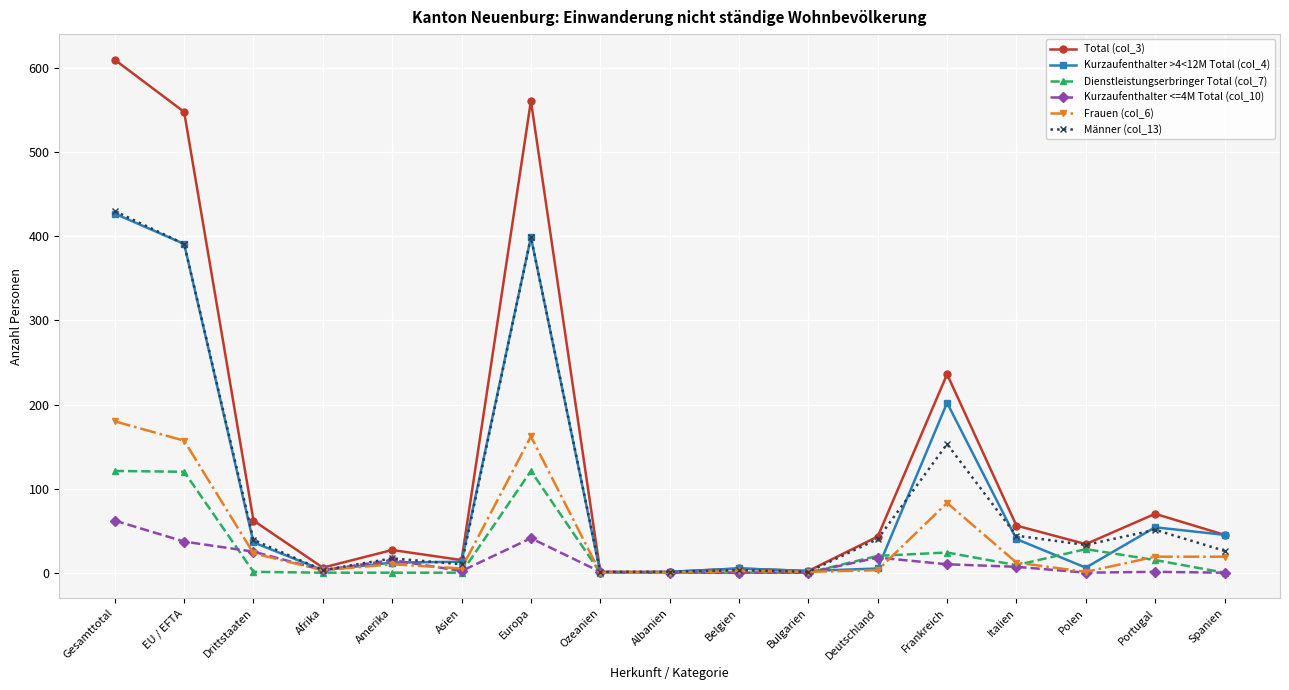

How many values in the Total (col_3) series are below 43?

8